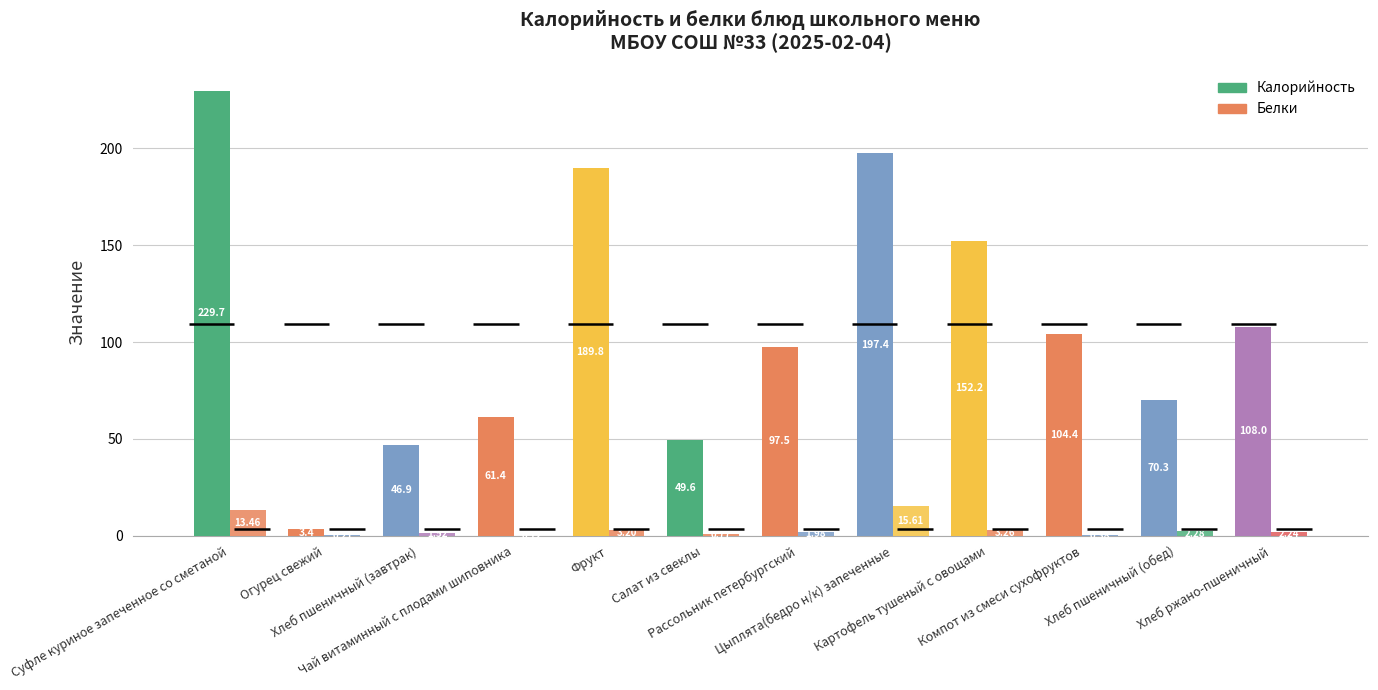

Which category has the highest value across all series?

Суфле куриное запеченное со сметаной